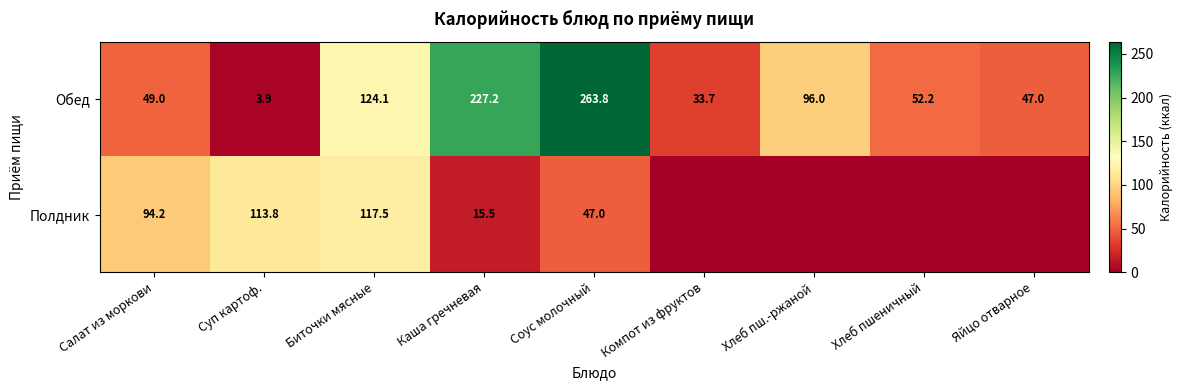

Is it true that Полдник equals 15.5 at Каша гречневая?

True